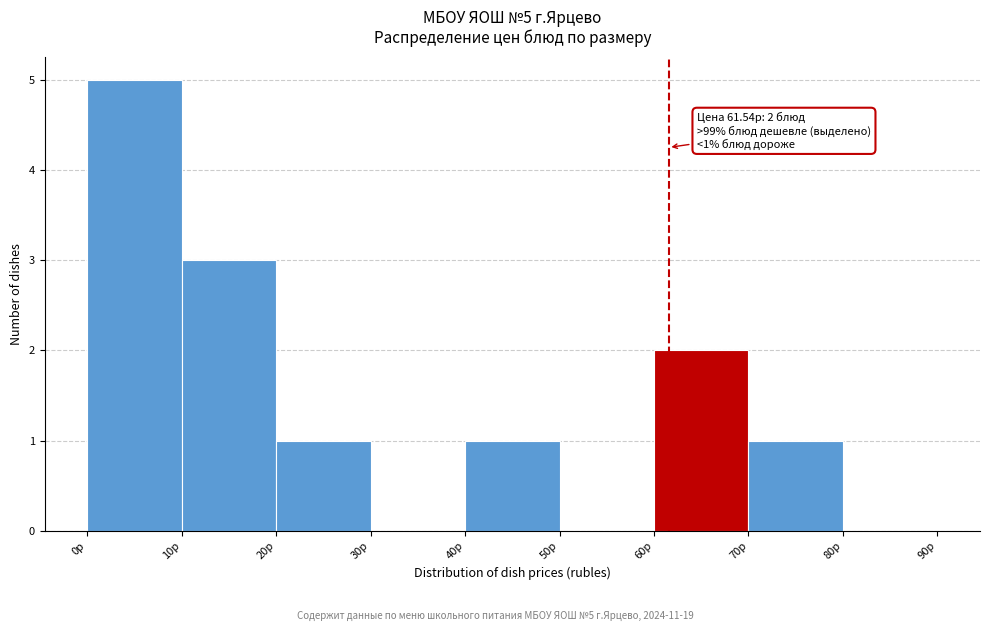

Which range on the x-axis has the tallest bar?

0 to 10